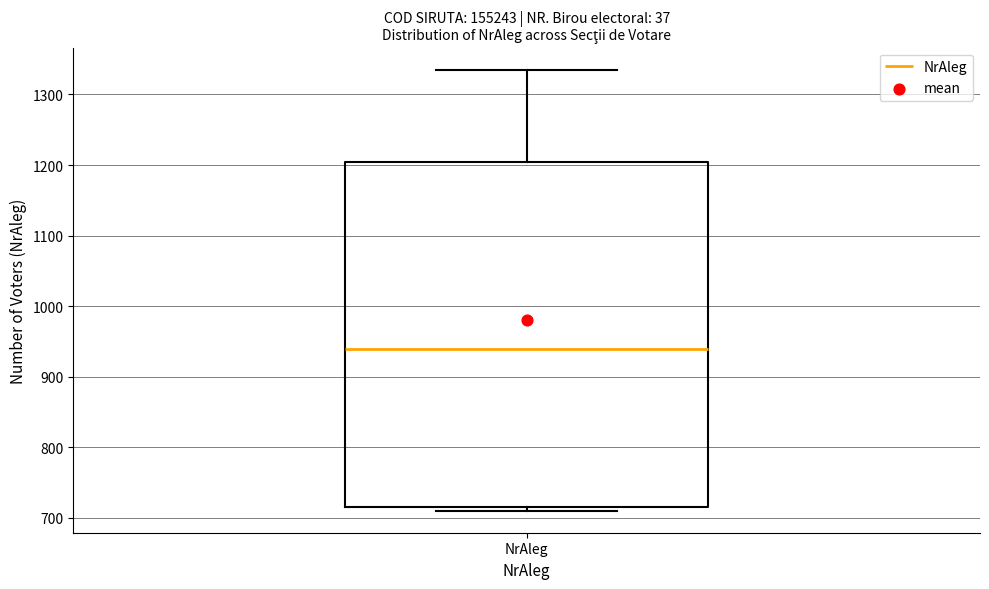

Where is the lower edge of the box for NrAleg on the y-axis? The values are not printed on the chart, so give them approximately, as read against the axis.

720